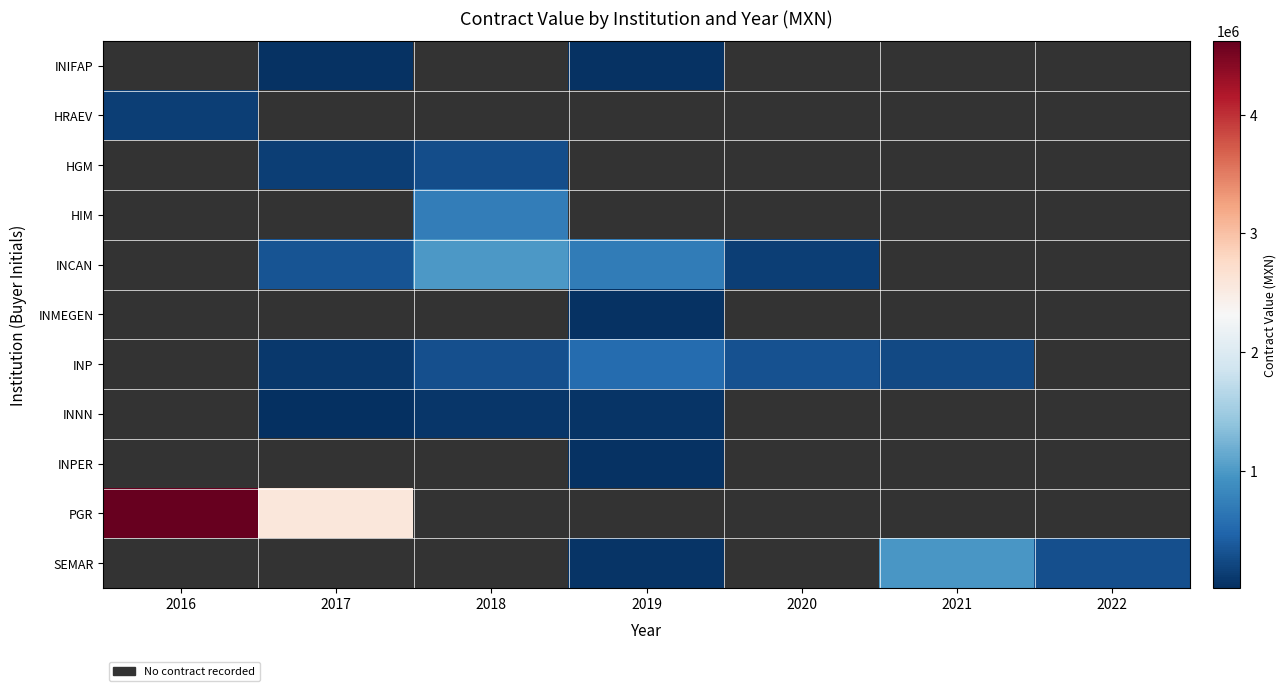

Count the number of categories in the chart.

7